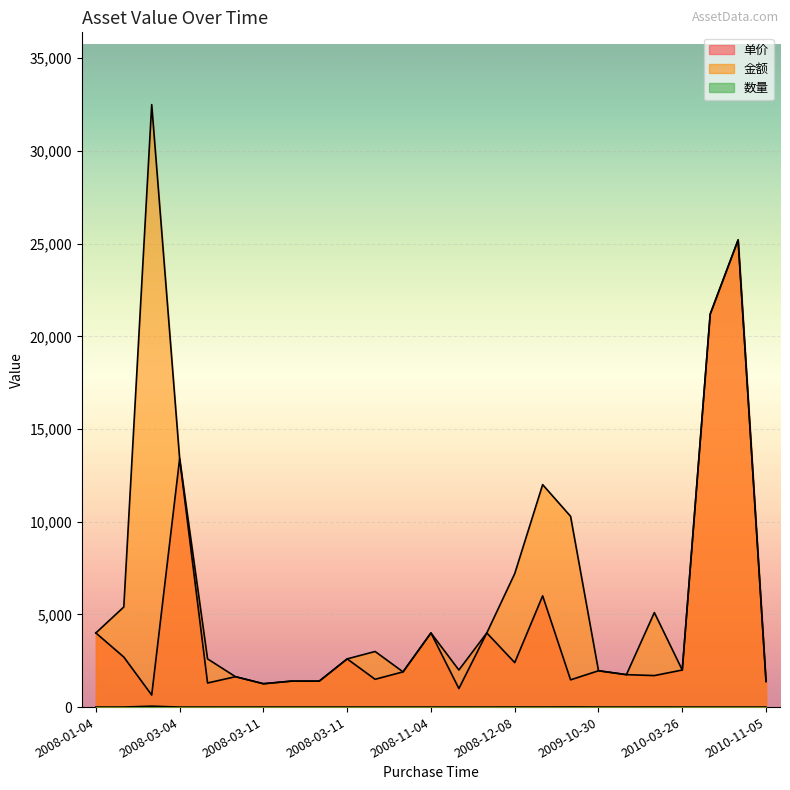

What is the label of the 19th point from the right?

2008-03-11